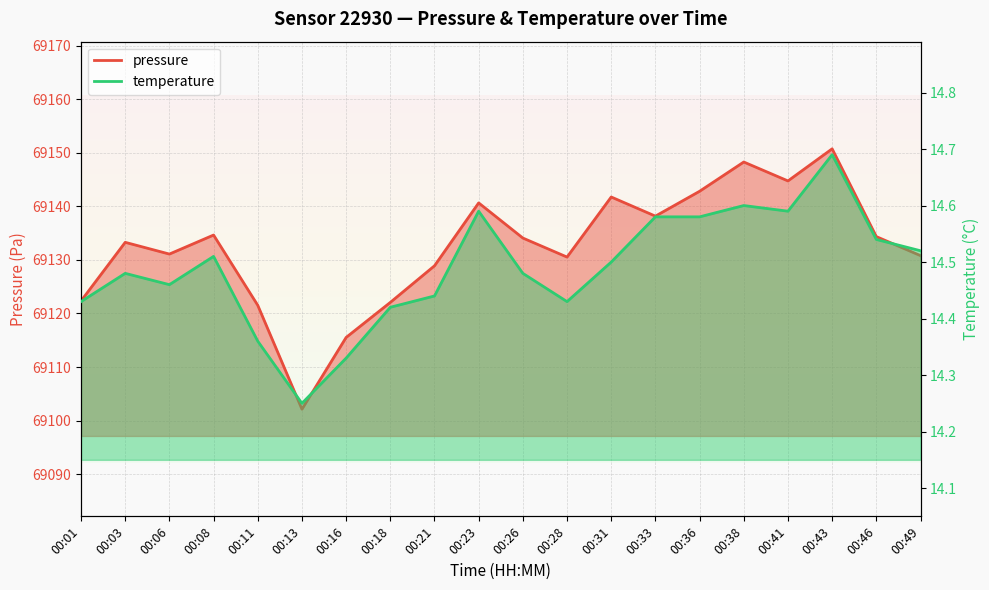

The value of temperature at 00:49 is 14.5. True or false?

True